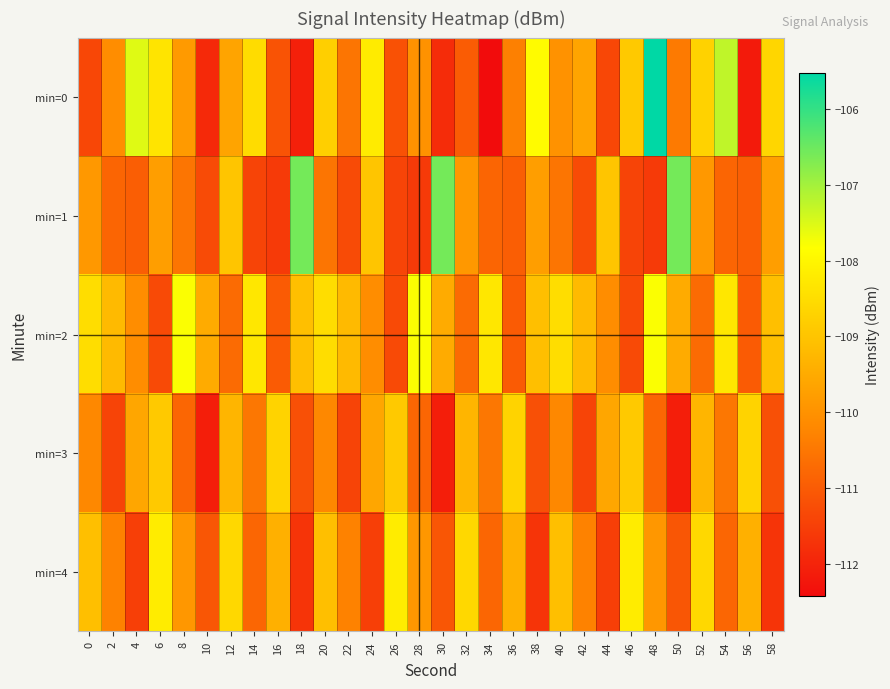

At which category is the sum across all series the highest?

48